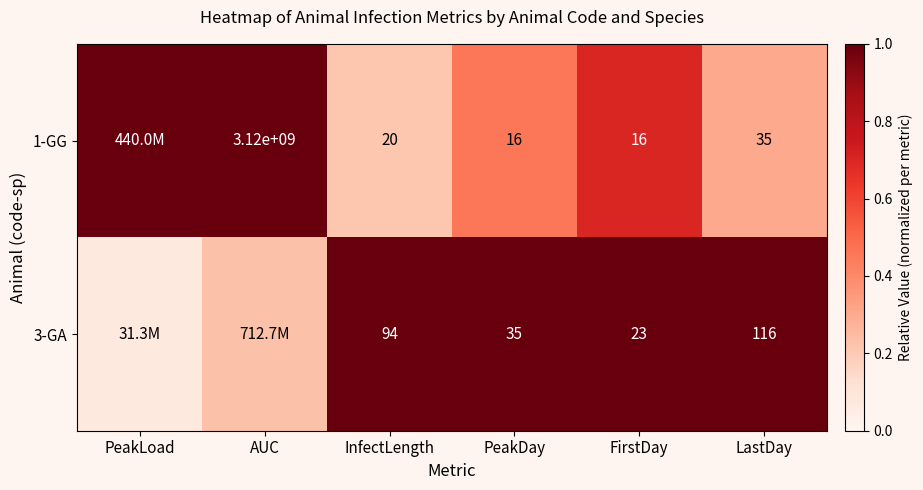

The value of 1-GG at LastDay is 0.1. True or false?

False